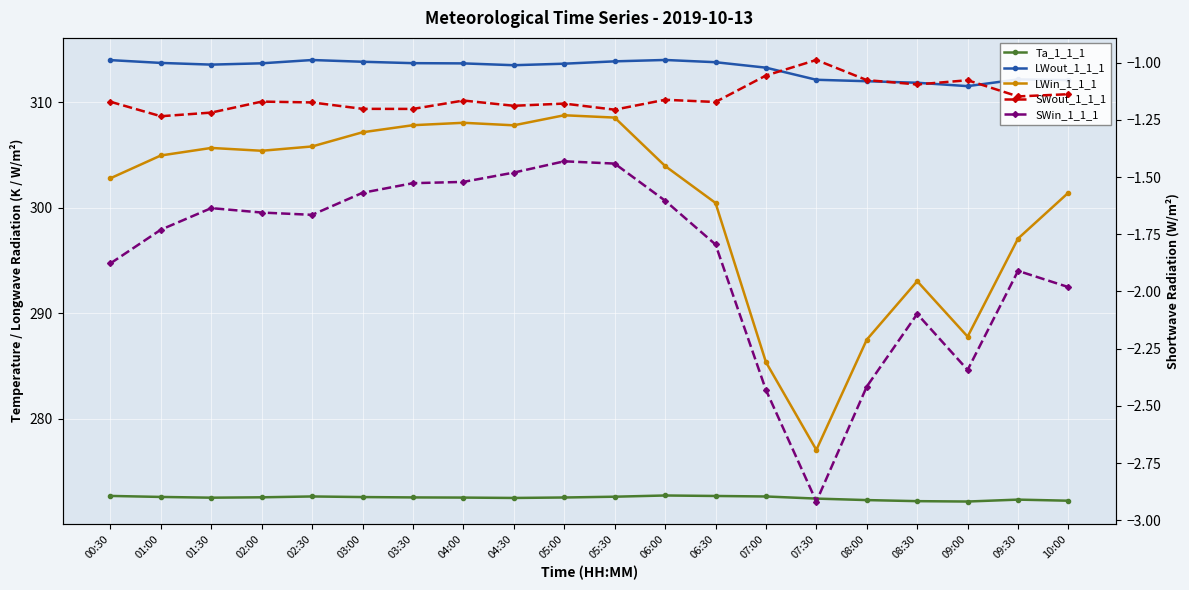

How many data points does each series have?

20